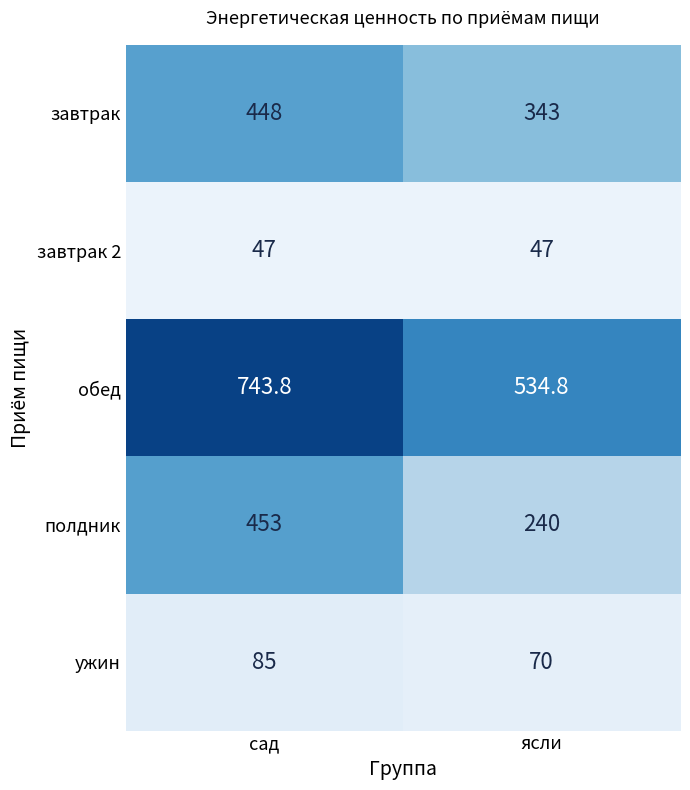

Which category has the lowest value in the обед series?

ясли